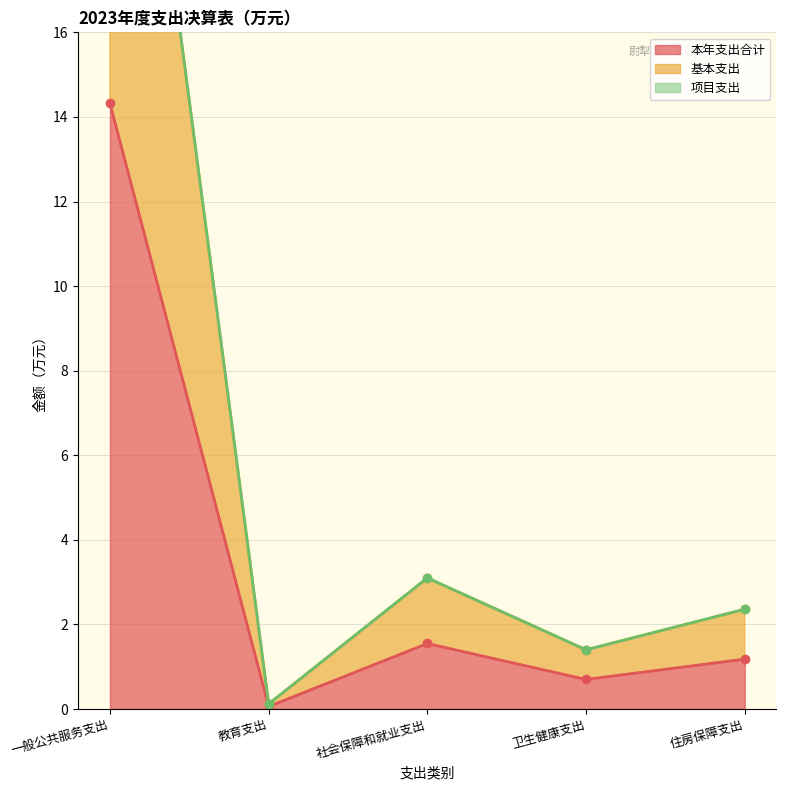

What is the difference between the highest and lowest values at 卫生健康支出?

0.7